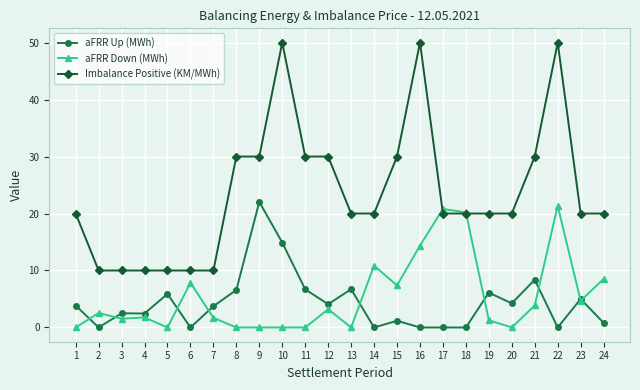

Rank the series at 15 from lowest to highest value.

aFRR Up (MWh), aFRR Down (MWh), Imbalance Positive (KM/MWh)